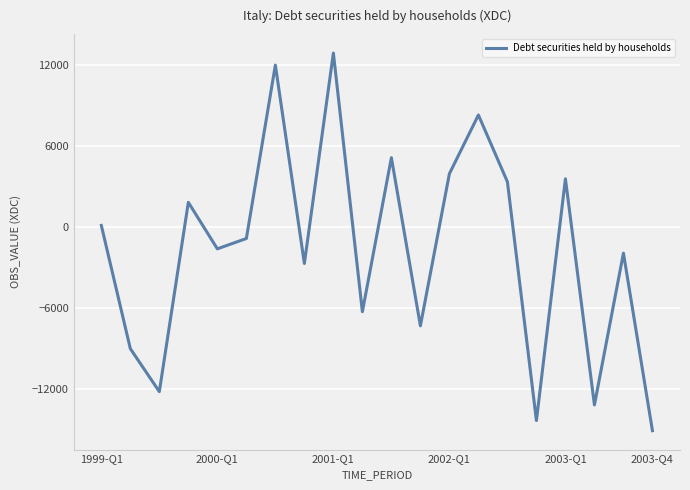

What is the smallest value displayed?

-15126